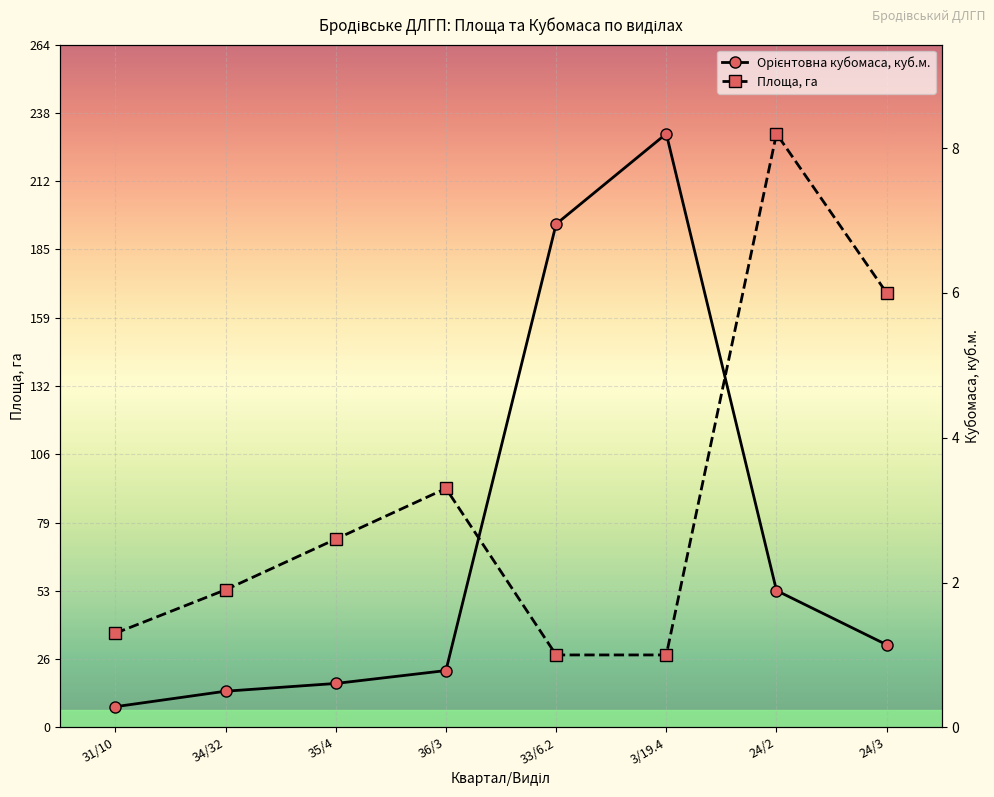

At how many categories does at least one series exceed 151?

2